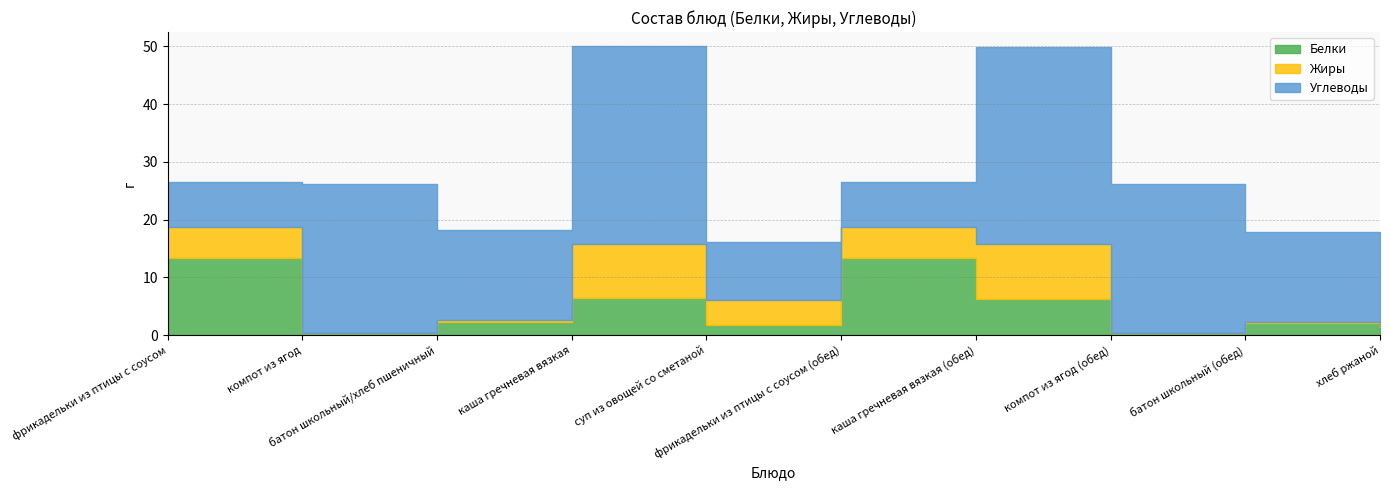

Which label corresponds to the smallest value in the chart?

компот из ягод